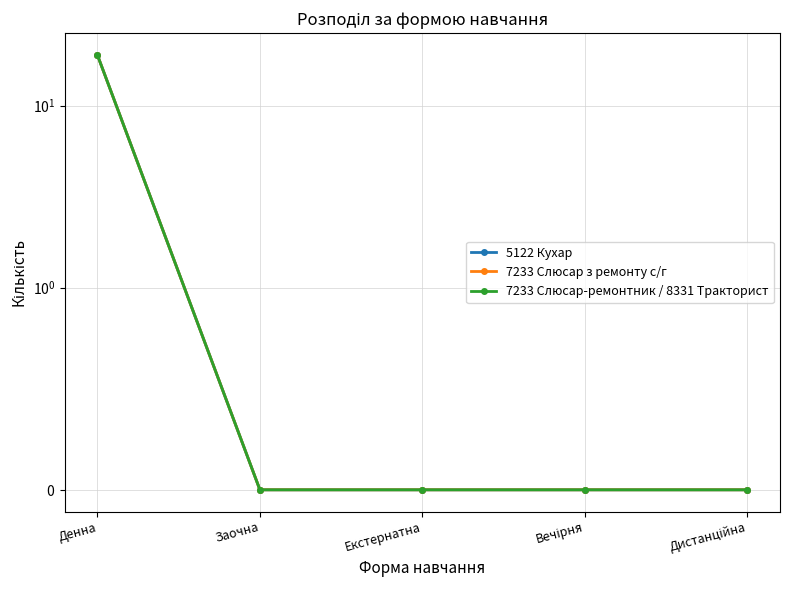

Does the chart have visible grid lines?

Yes